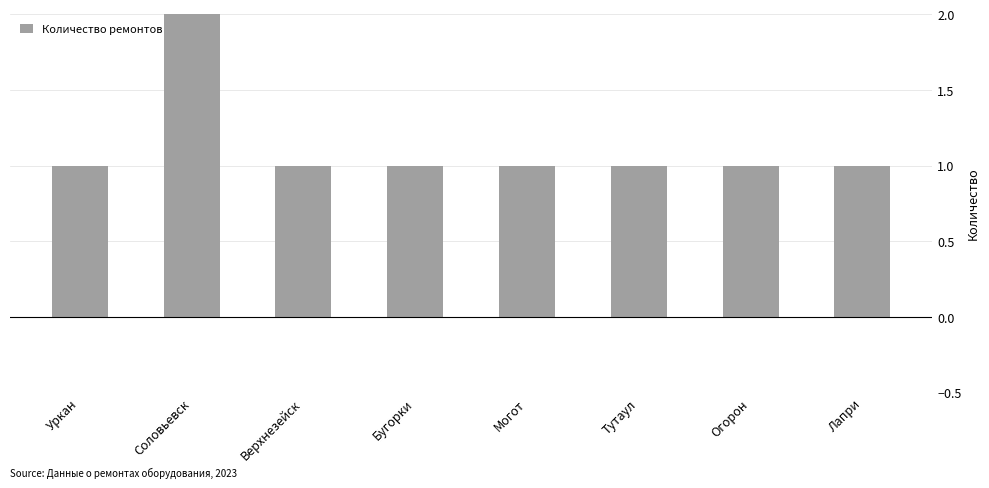

What is the label of the 5th bar from the left?

Могот